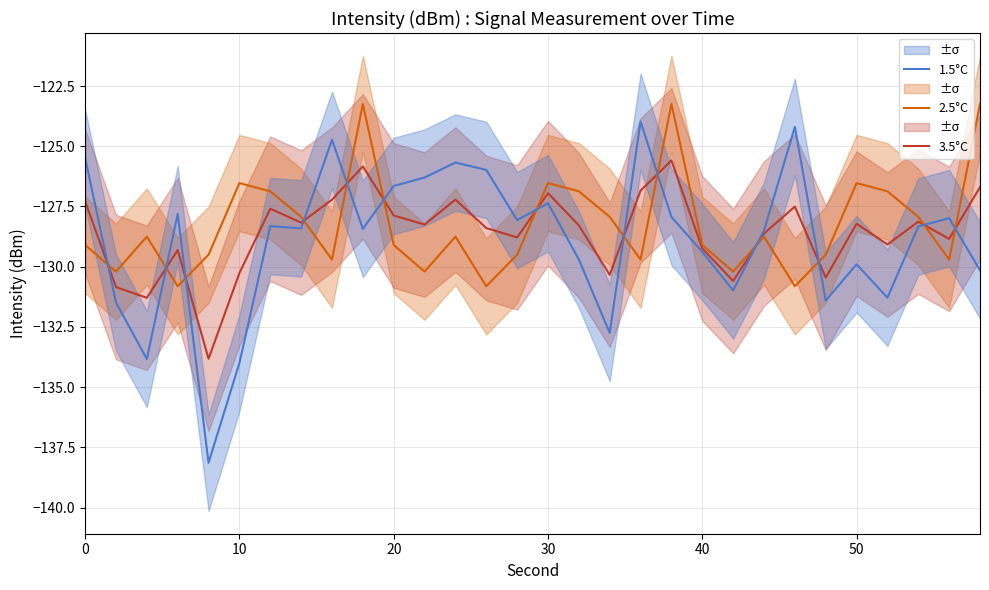

What is the average value of the 1.5°C series?

-128.9